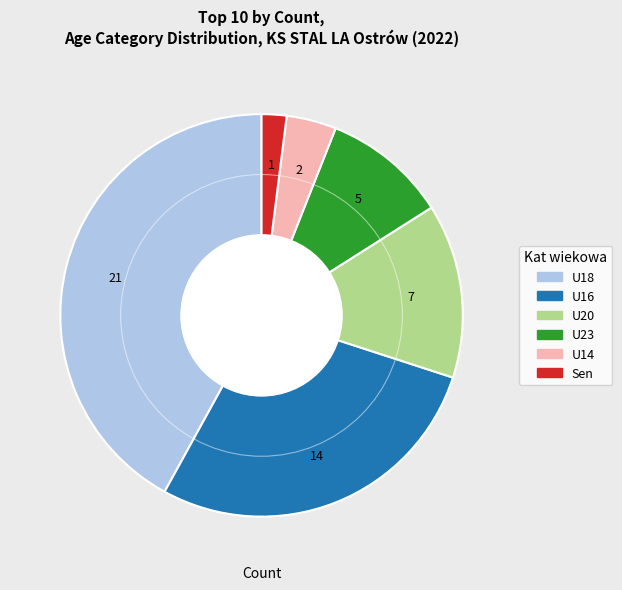

Does any single category account for the majority?

No